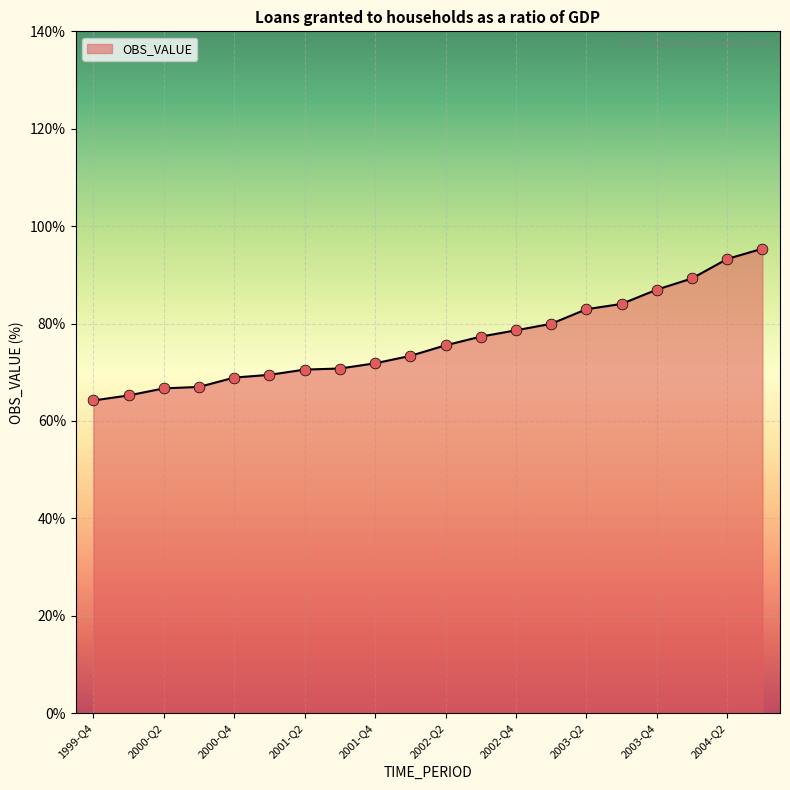

What is the minimum value shown in the chart?

64.2